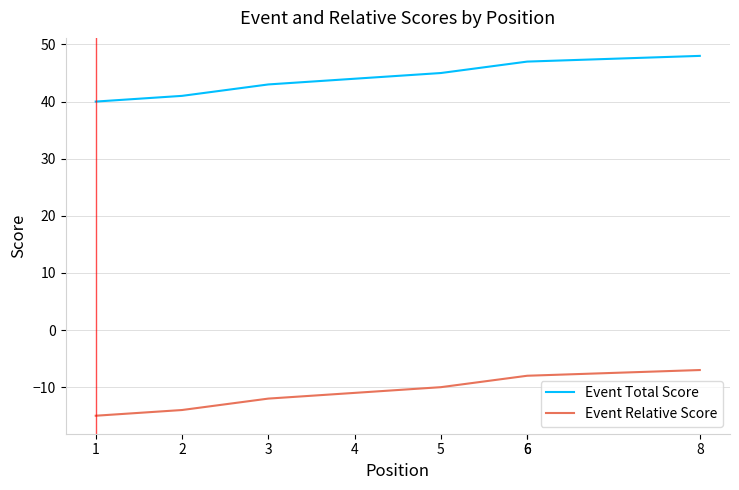

What is the sum of the Event Relative Score values at 1 and 6?

-23